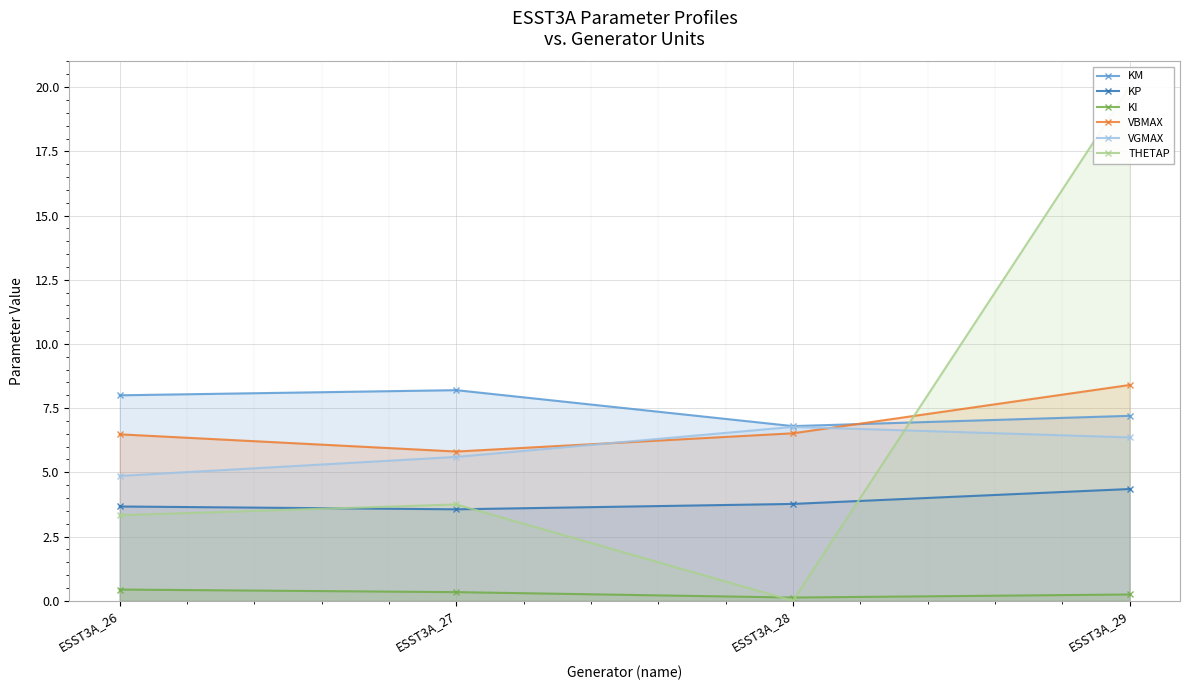

Which series changed the most between ESST3A_26 and ESST3A_27?

VGMAX